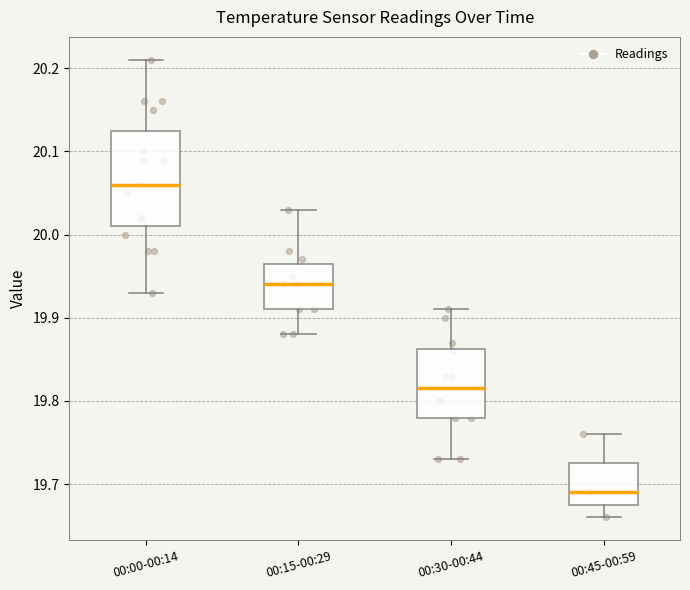

Which box is the tallest, from its lower edge to its upper edge?

00:00-00:14